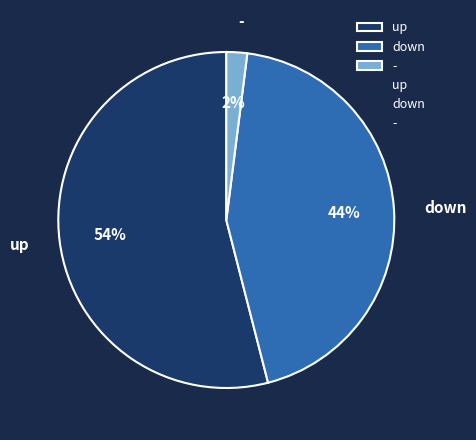

What is the largest slice in the pie chart?

up